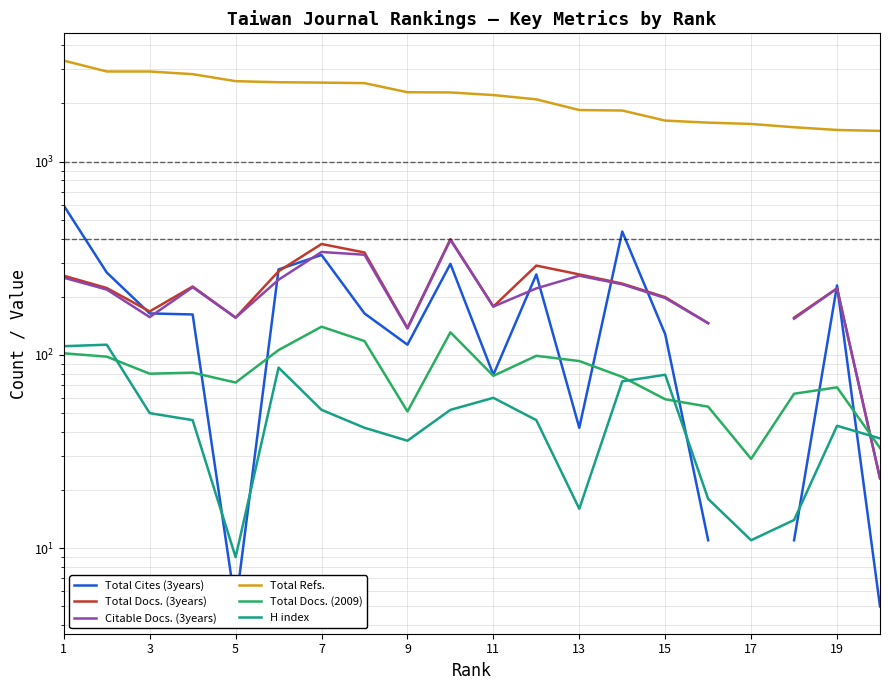

What is the value of the Total Docs. (3years) point at the 2nd from the left?

222.0